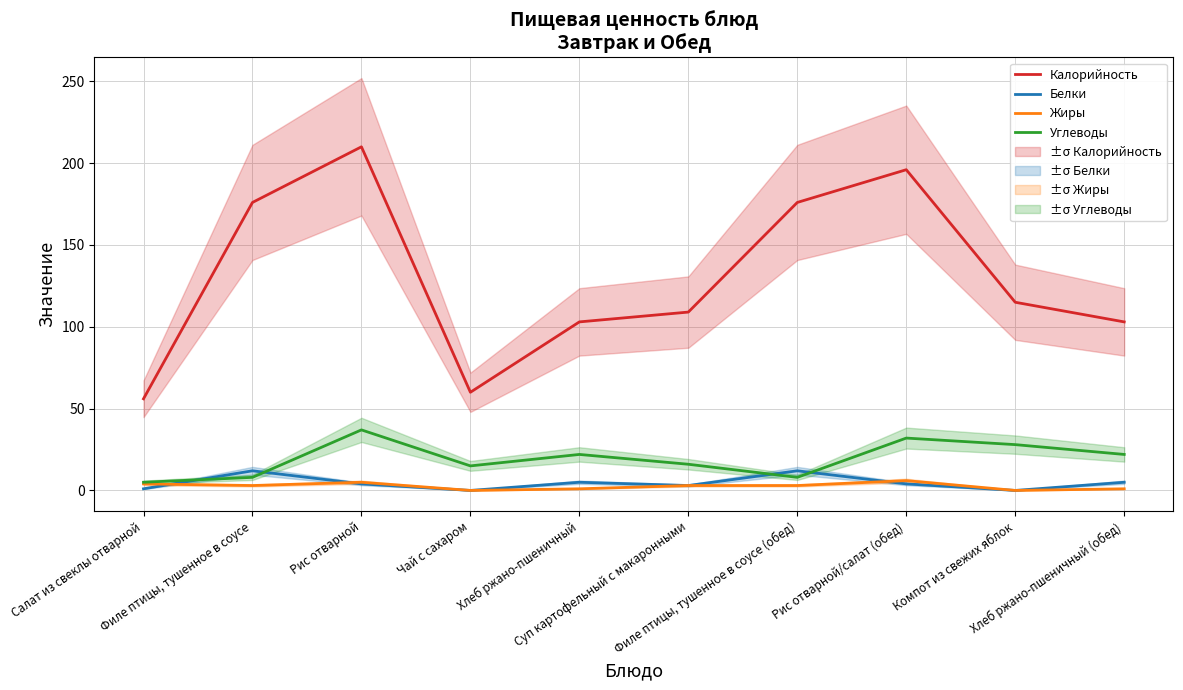

Does the chart display data point markers on the line(s)?

No